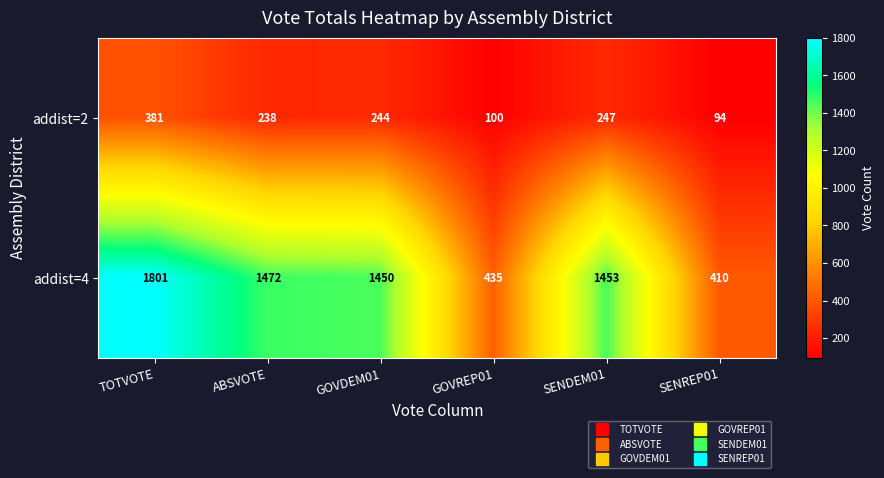

Reading left to right, what are all the values shown in this chart?

addist=2: TOTVOTE=381	ABSVOTE=238	GOVDEM01=244	GOVREP01=100	SENDEM01=247	SENREP01=94
addist=4: TOTVOTE=1801	ABSVOTE=1472	GOVDEM01=1450	GOVREP01=435	SENDEM01=1453	SENREP01=410